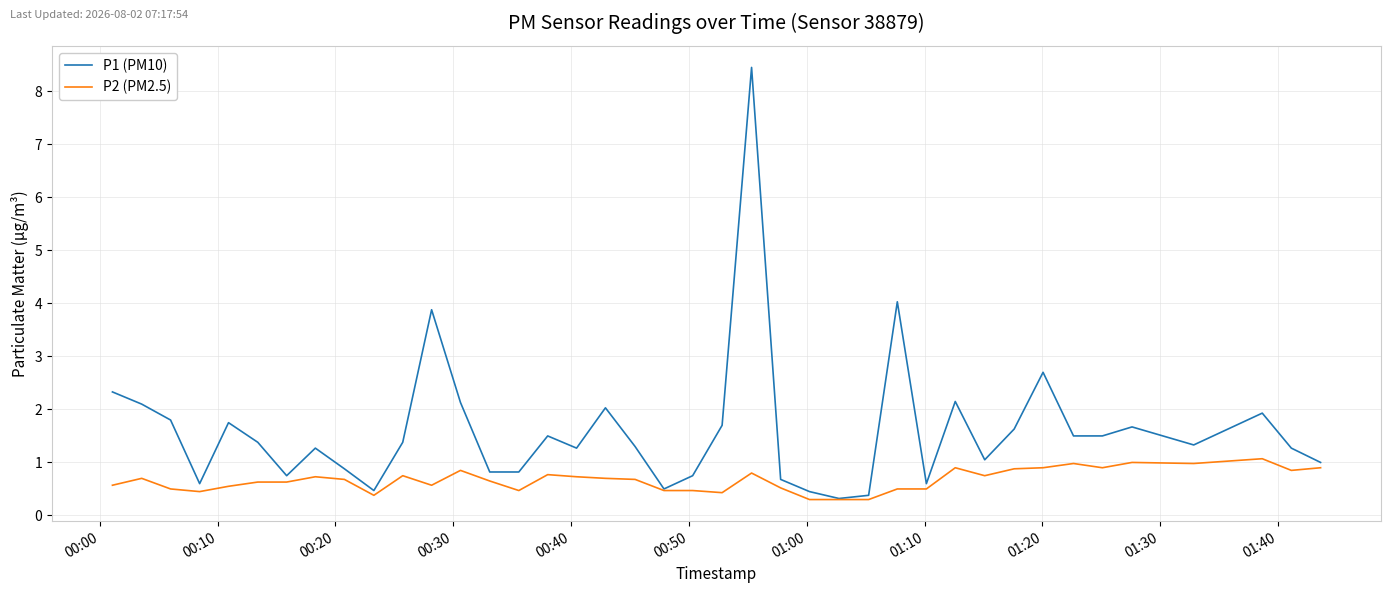

What is the label of the 6th point from the left?

00:50